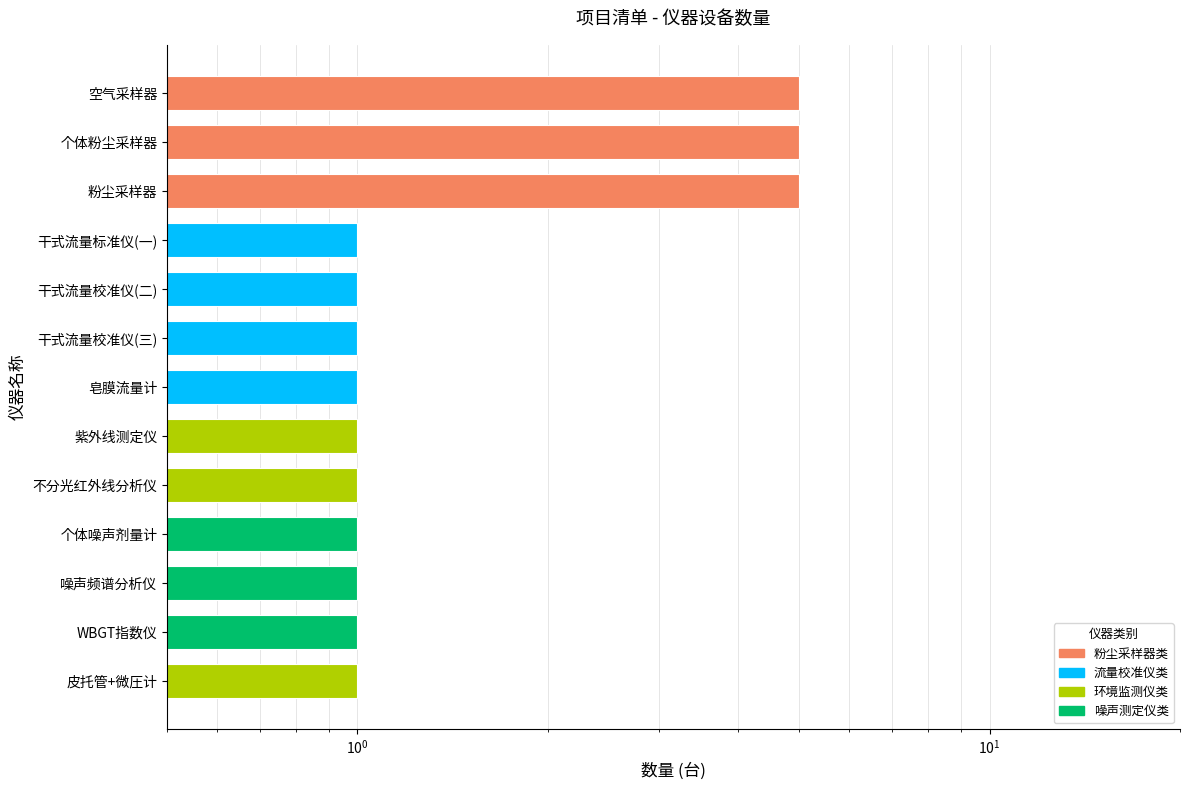

What is the difference between the maximum and minimum values?

4